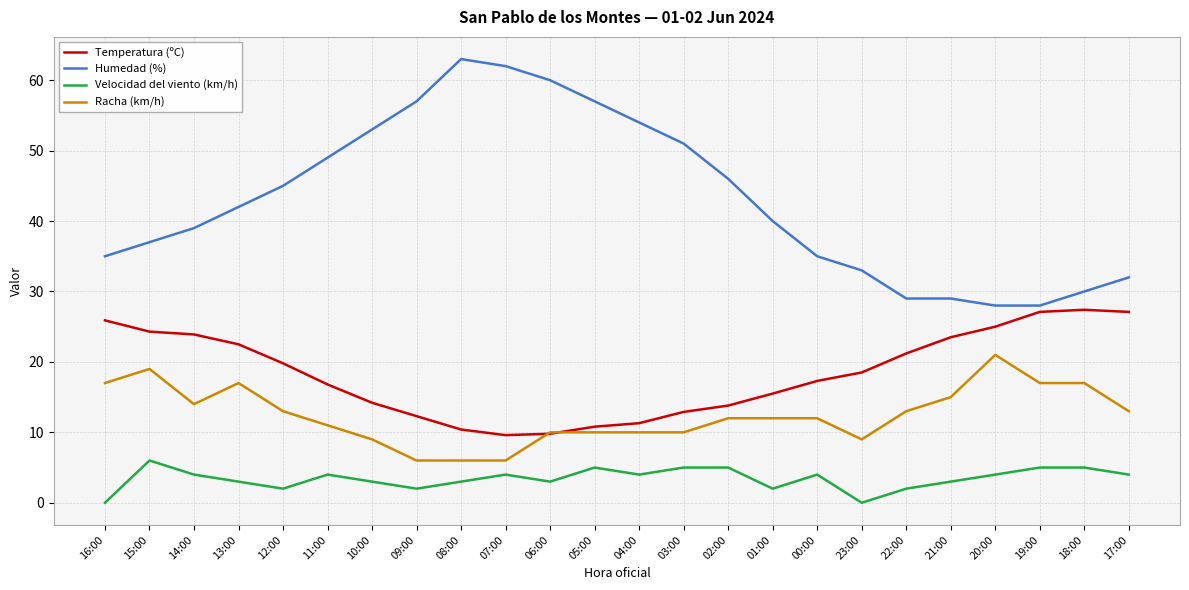

What is the highest value of the Racha (km/h) series?

21.0